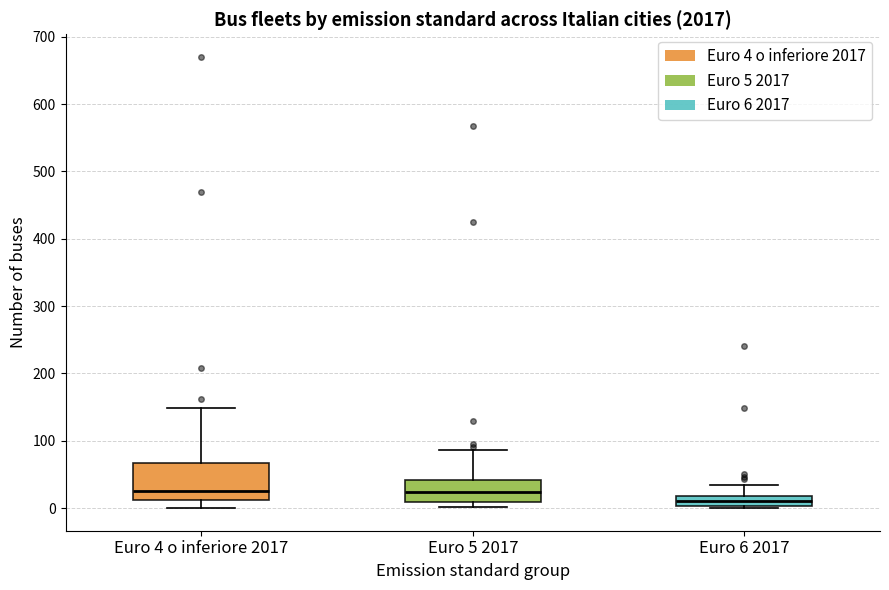

Which box is the tallest, from its lower edge to its upper edge?

Euro 4 o inferiore 2017